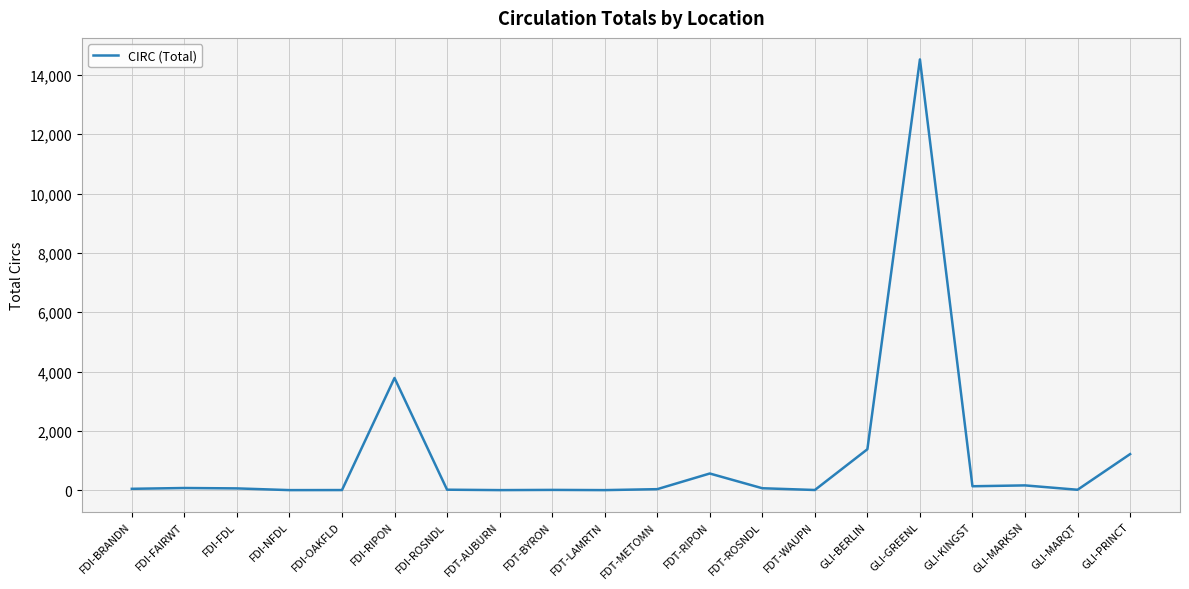

What is the change in value from GLI-GREENL to GLI-PRINCT?

-13308